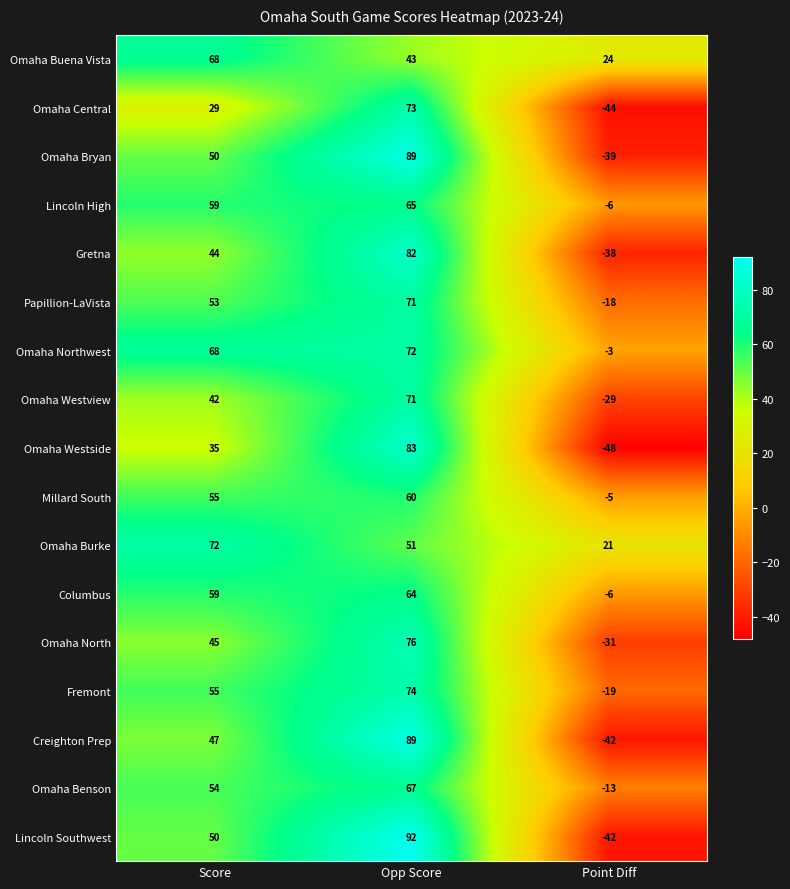

How many data points does each series have?

3